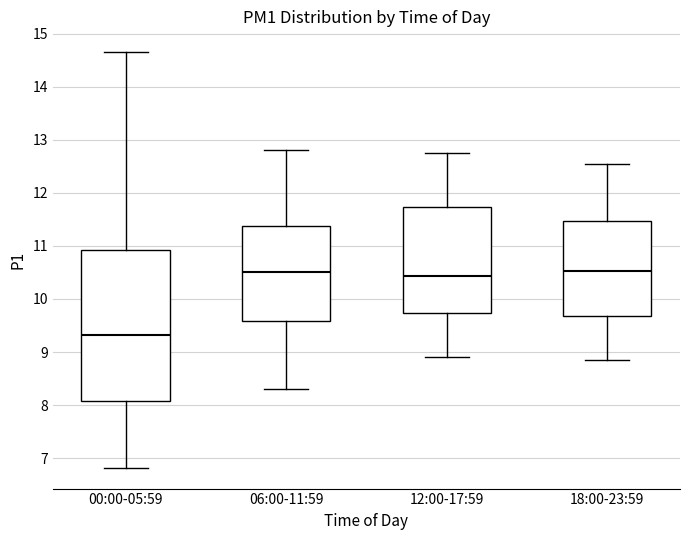

Comparing the boxes themselves (not the whiskers), which one is the tallest?

00:00-05:59